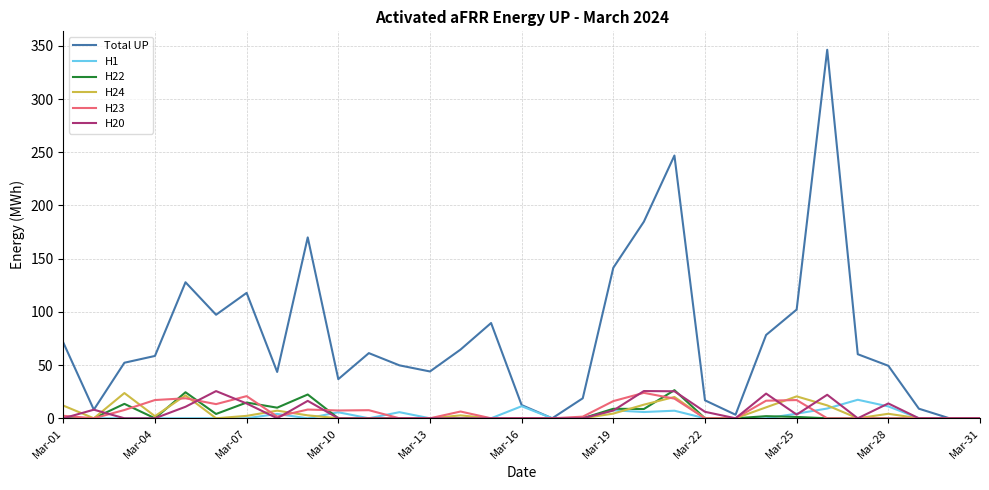

Which series has the widest spread of values?

Total UP